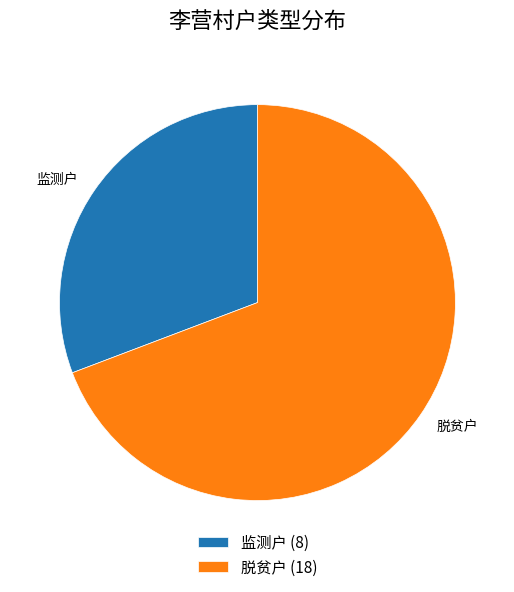

Is it true that 脱贫户 is 69% of the pie?

True